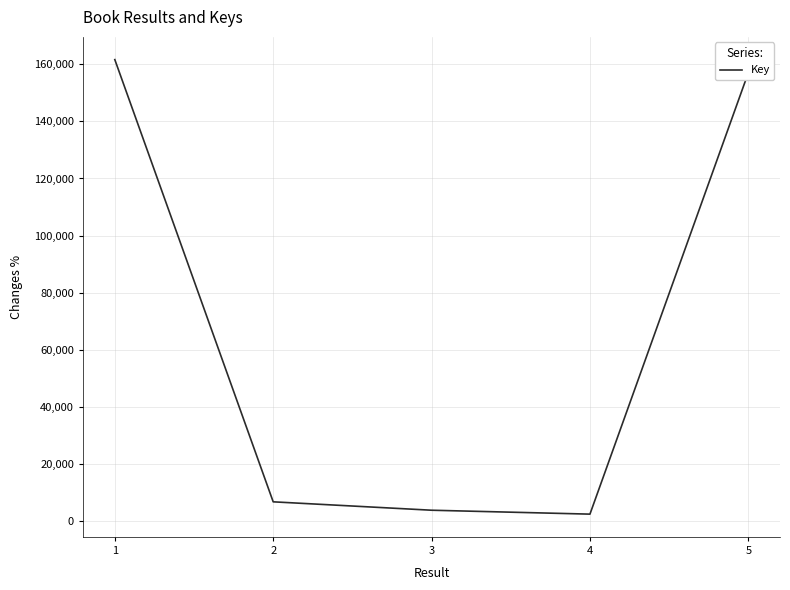

Is it true that the value at 5 is 157048?

True